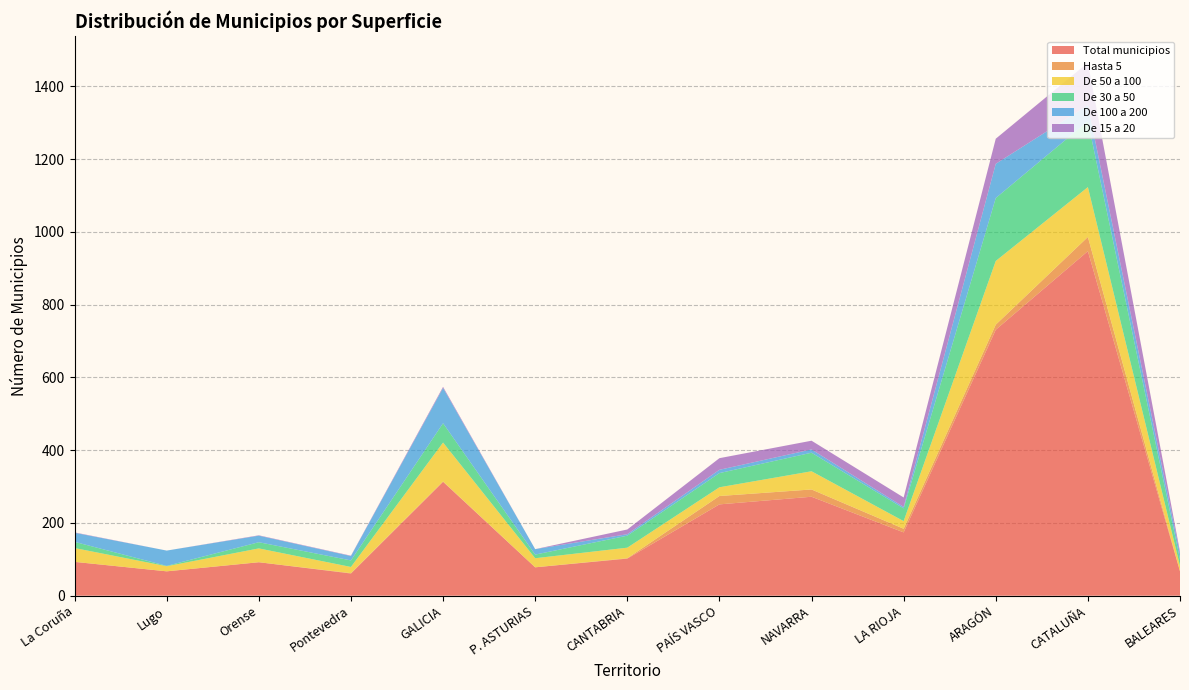

Reading right to left, transcribe all the data shown in this chart.

Total municipios: 67	947	731	174	272	251	102	78	313	61	92	67	93
Hasta 5: 0	39	14	10	20	23	1	0	1	1	0	0	0
De 50 a 100: 15	137	175	21	50	24	29	25	107	17	38	14	38
De 30 a 50: 18	181	173	35	51	39	33	10	53	18	17	1	17
De 100 a 200: 15	44	94	4	9	9	4	15	97	12	18	42	25
De 15 a 20: 6	117	69	26	24	32	13	0	3	1	1	0	1